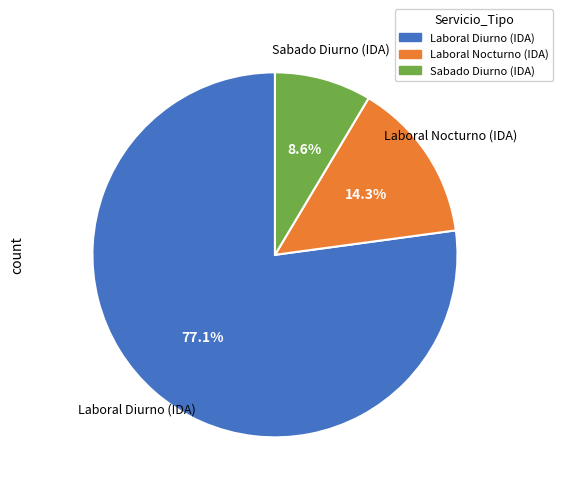

What is the ratio of the value at Laboral Nocturno (IDA) to the value at Laboral Diurno (IDA)?

0.2